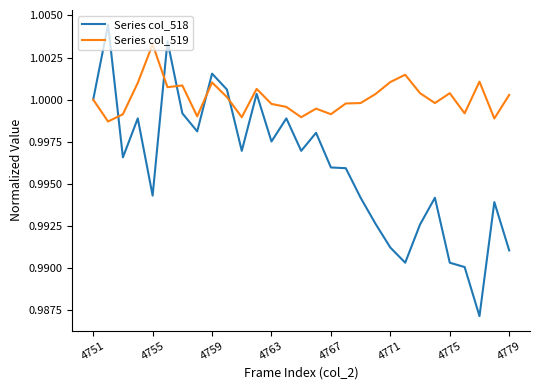

Which series has the largest total across all categories?

Series col_519